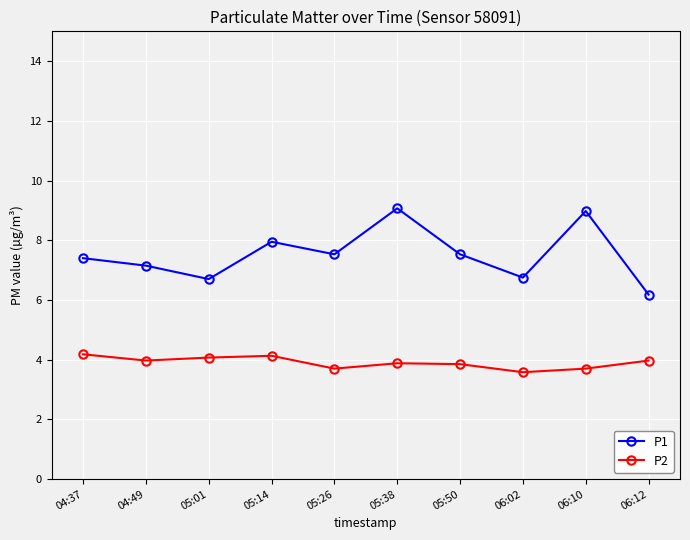

At 06:10, list the series in order from largest to smallest.

P1, P2